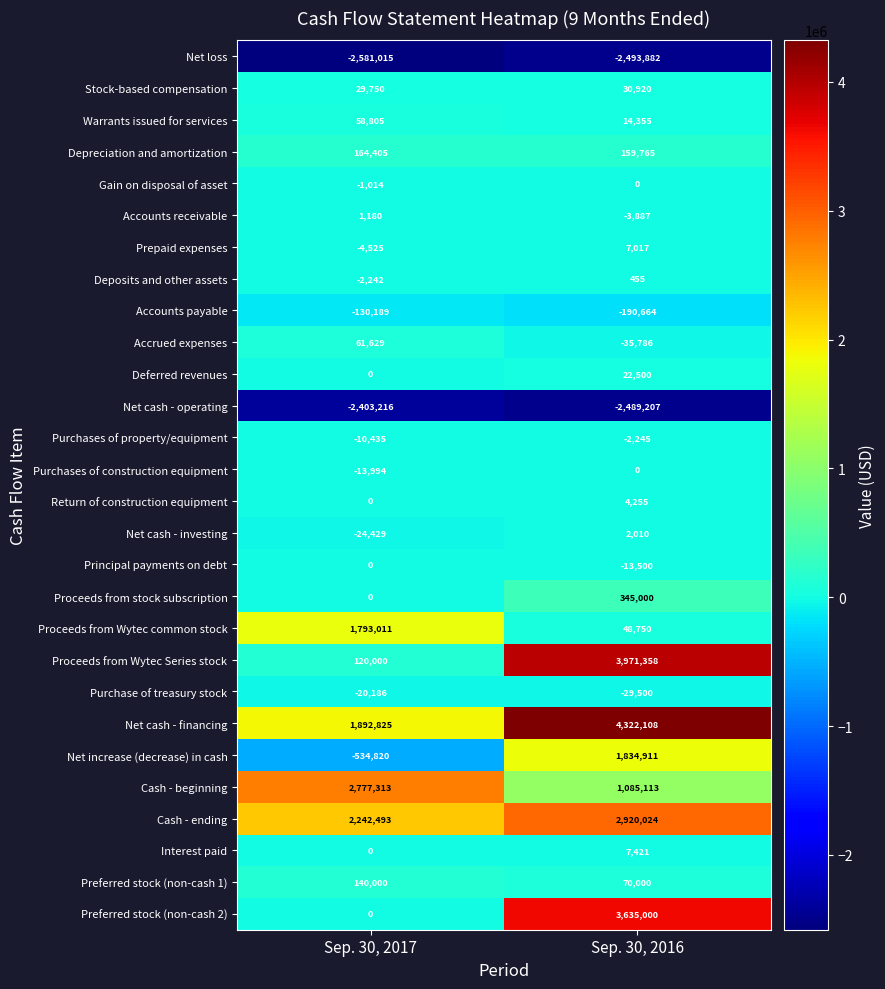

Read the Interest paid value at Sep. 30, 2016, to the nearest 50.

7400